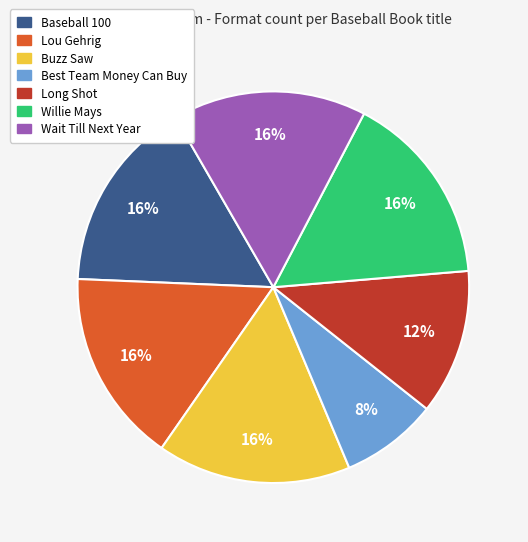

The Buzz Saw slice represents 5% of the pie. True or false?

False